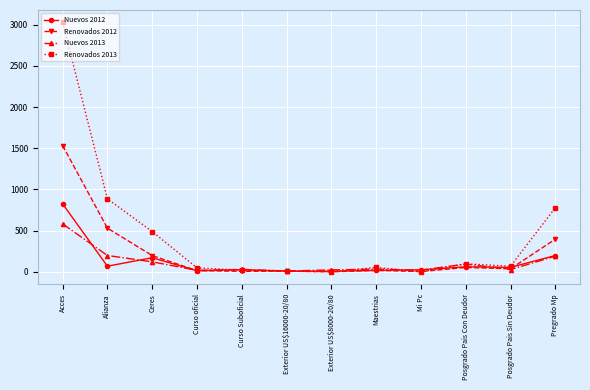

Is this an area chart (filled region under the line)?

No